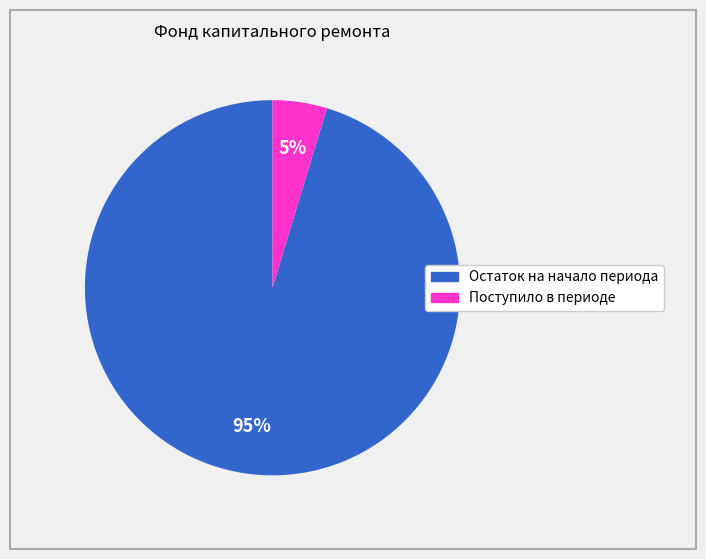

Which category accounts for the majority?

Остаток на начало периода